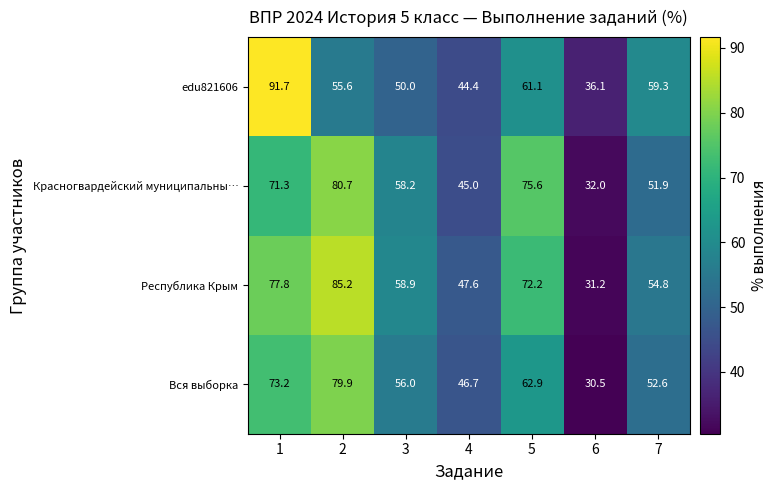

The value of Республика Крым at 4 is 47.6. True or false?

True